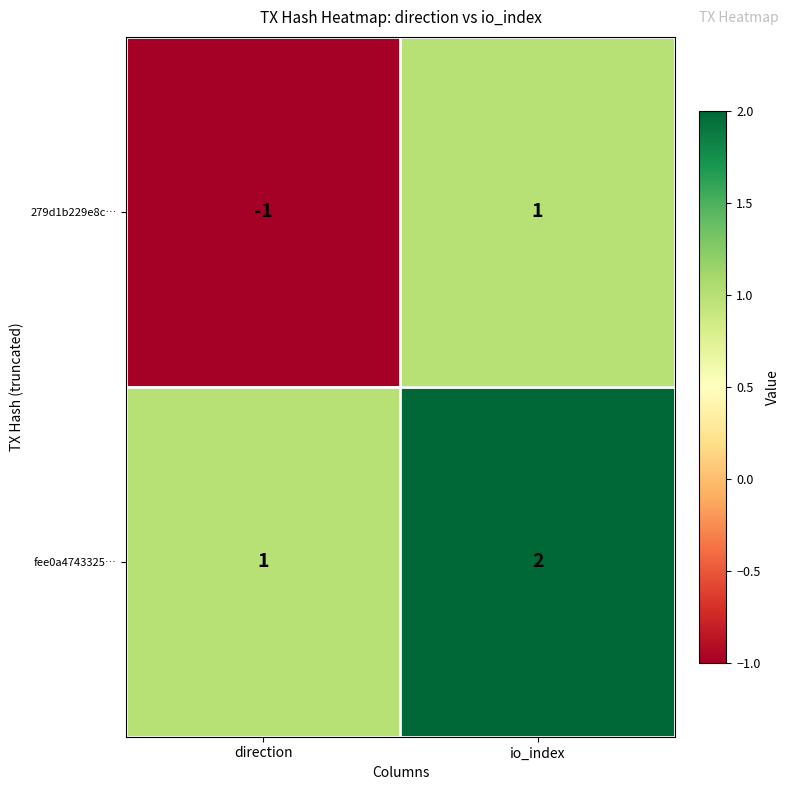

What is the sum of all fee0a4743325… values?

3